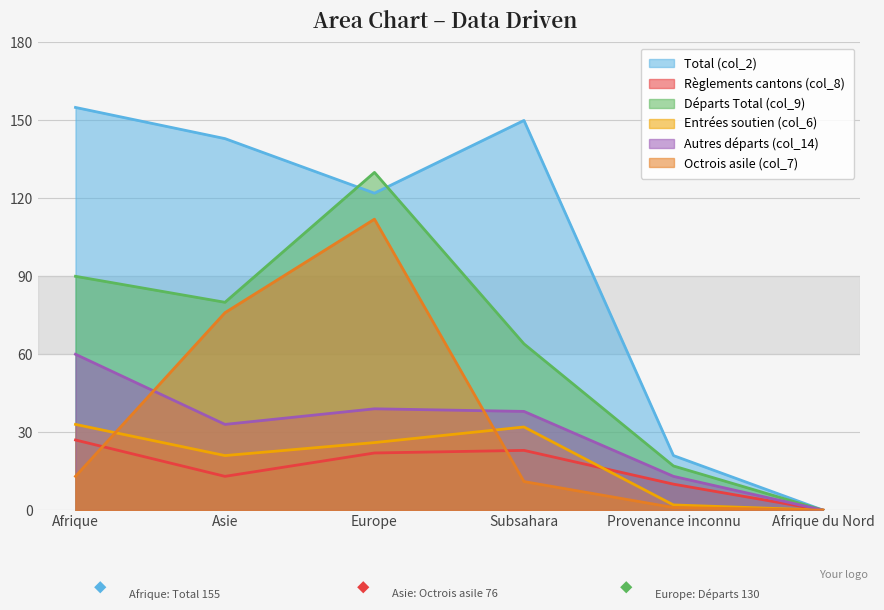

True or false: Départs Total (col_9) and Octrois asile (col_7) intersect in this chart.

False